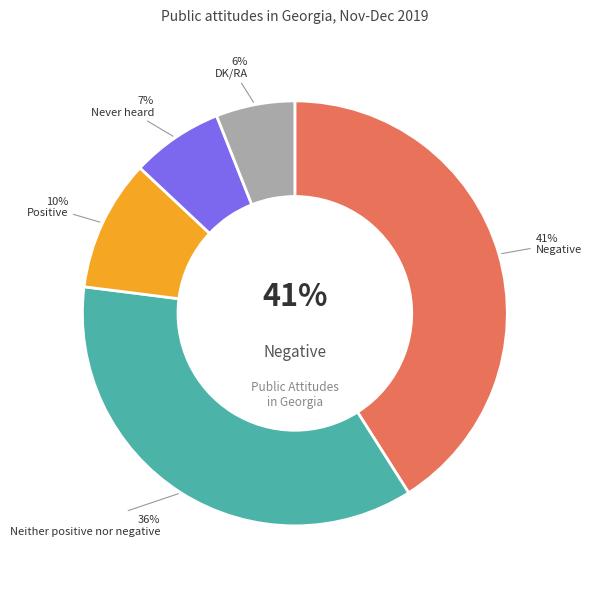

What percentage do Positive and Neither positive nor negative together represent?

46.0%